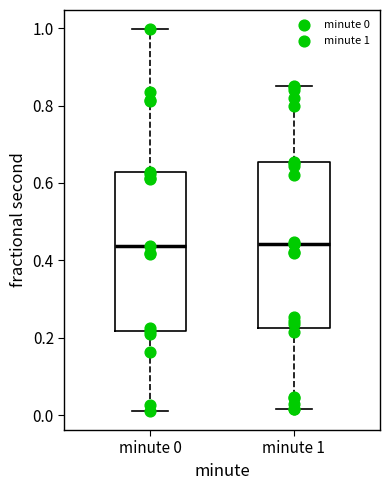

Reading left to right, transcribe this box plot: for each box, give where its median line is, the range the box spans, and where its two whiskers end, as read against the y-axis. The values are not printed on the chart, so give them approximately, as read against the axis.

minute 0: median 0.44, box 0.22 to 0.62, whiskers 0.02 to 1.00
minute 1: median 0.44, box 0.22 to 0.66, whiskers 0.02 to 0.84